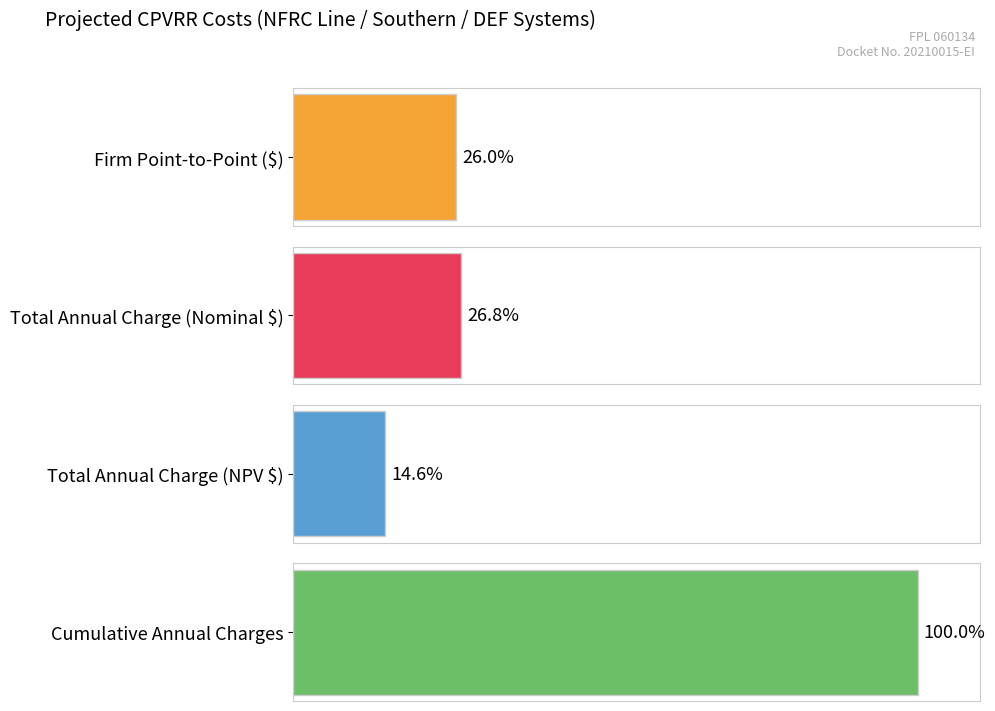

Is the value of Total Annual Charge (Nominal $) at 2022 greater than the value of Total Annual Charge (NPV $) at 2029?

No